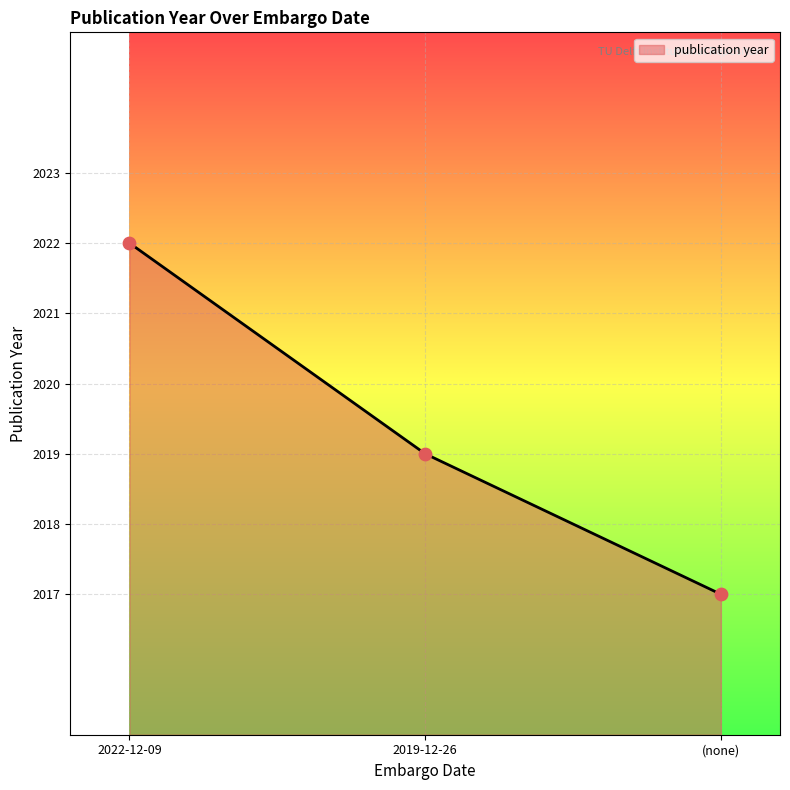

Which has a higher value, 2019-12-26 or 2022-12-09?

2022-12-09